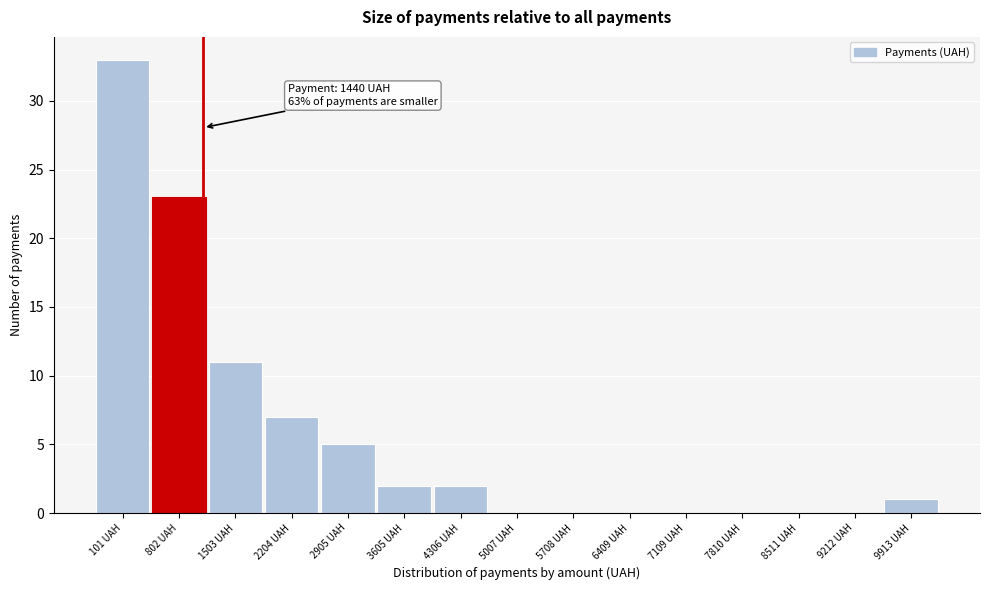

Reading left to right, transcribe all the data shown in this chart.

101 UAH=33	802 UAH=23	1503 UAH=11	2204 UAH=7	2905 UAH=5	3605 UAH=2	4306 UAH=2	5007 UAH=0	5708 UAH=0	6409 UAH=0	7109 UAH=0	7810 UAH=0	8511 UAH=0	9212 UAH=0	9913 UAH=1